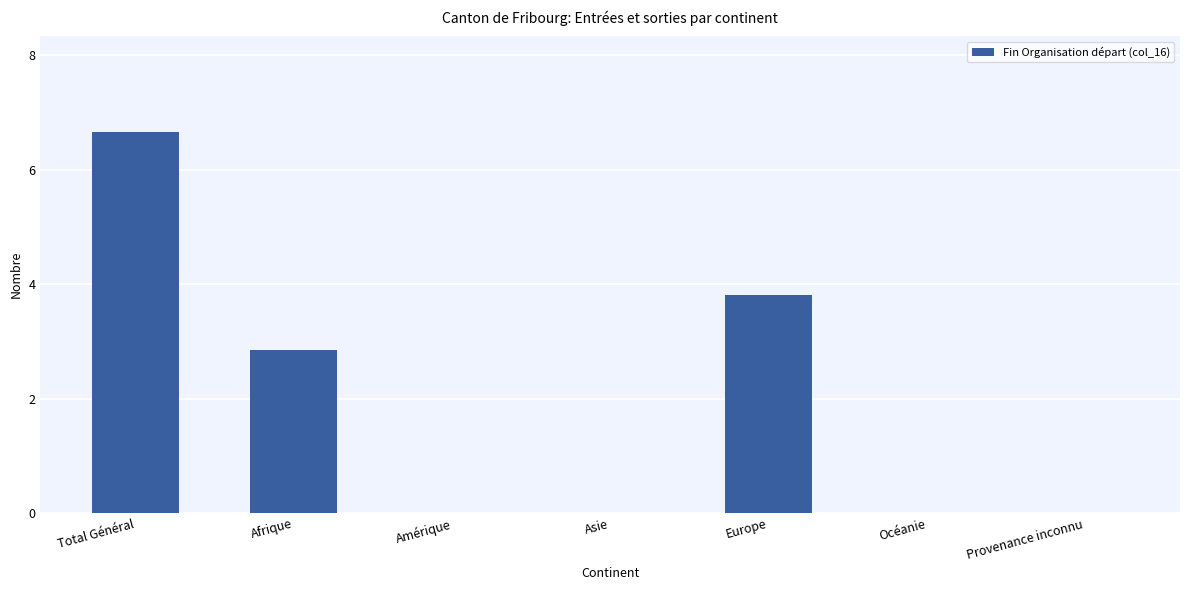

Are the bars horizontal?

No